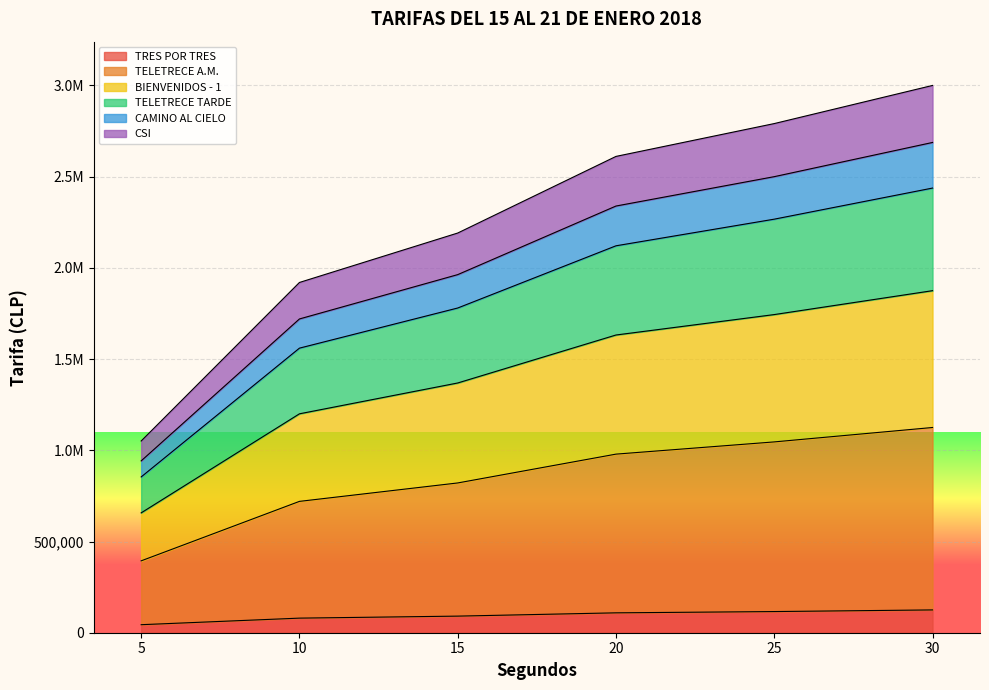

At which category is the sum across all series the highest?

30